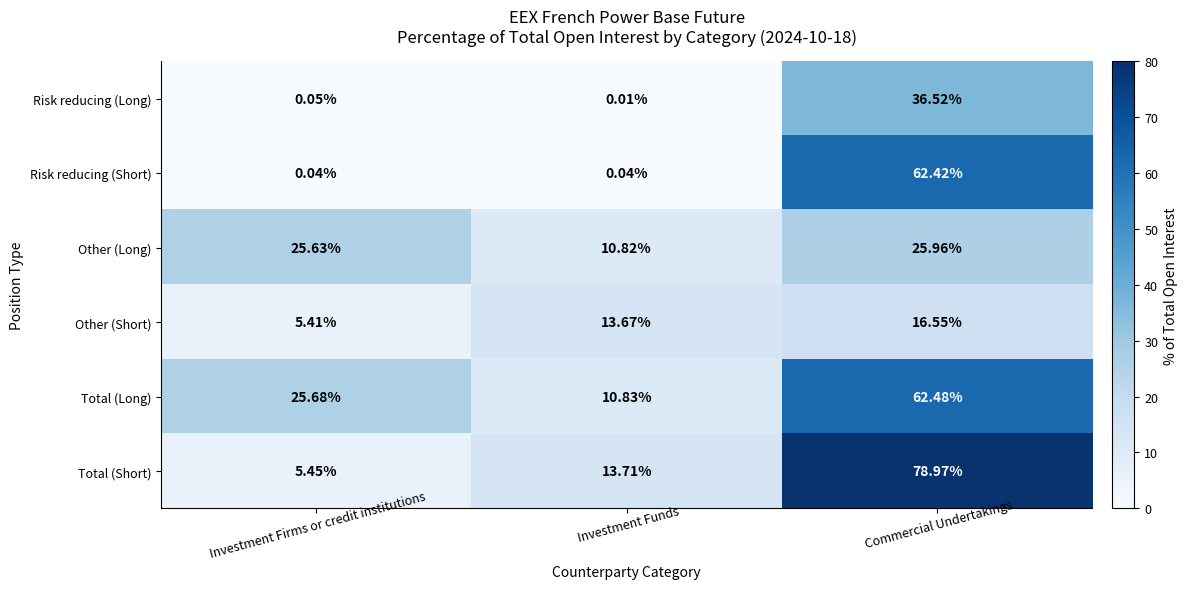

Where is Other (Short) nearest to the value 10?

Investment Funds